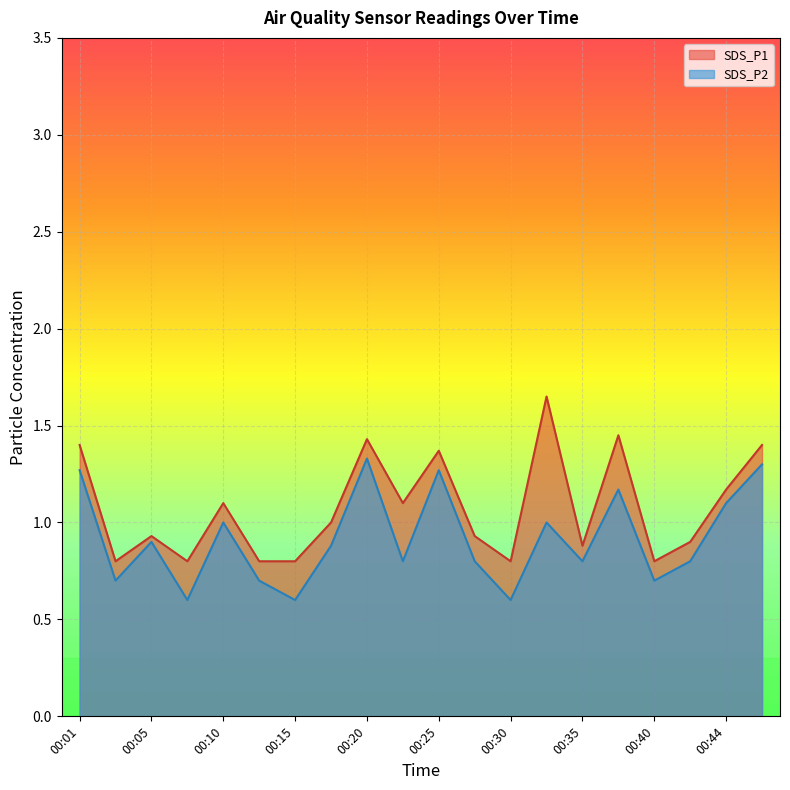

Count the SDS_P2 values in the range 0 to 1.

14